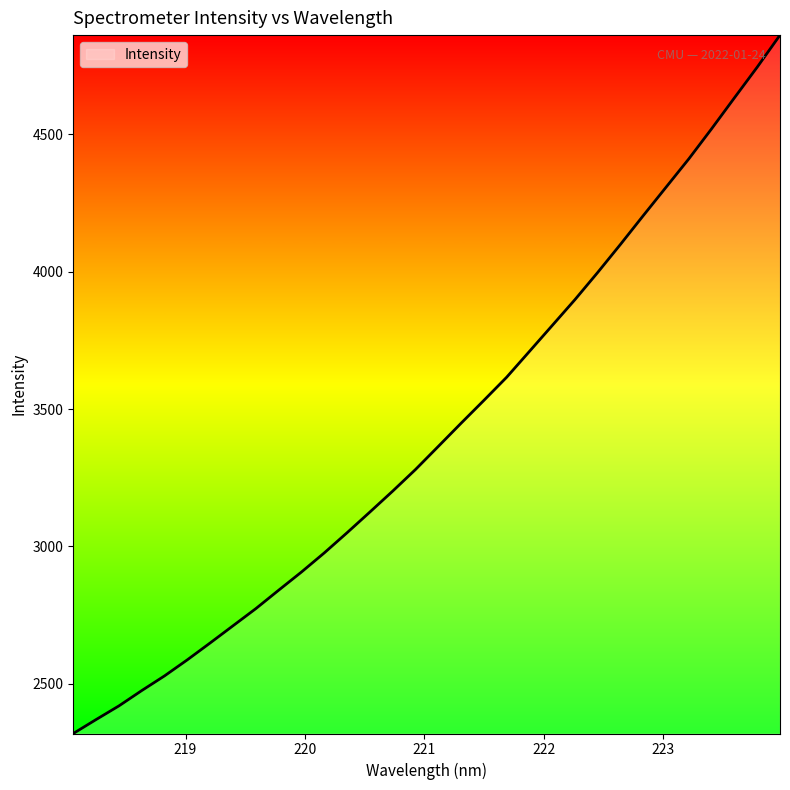

What is the difference between the maximum and minimum values?

2542.5